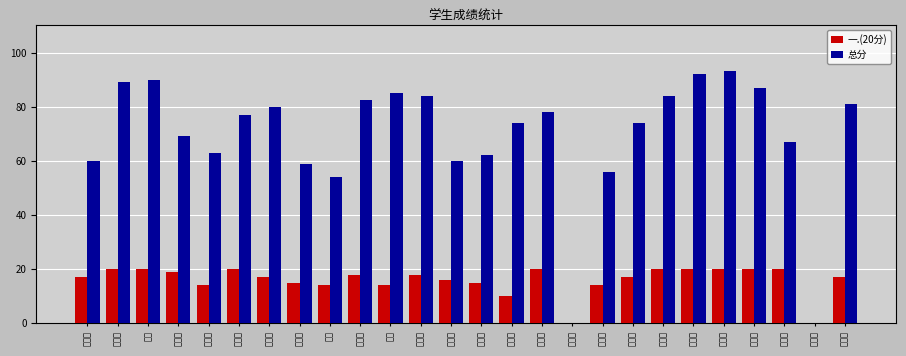

Reading left to right, what are all the values shown in this chart?

一.(20分): 马淼淼=17.0	刘雨格=20.0	李扬=20.0	王钰瑶=19.0	王雅桐=14.0	赵静涵=20.0	刘至善=17.0	程依林=15.0	仲恒=14.0	朱梦媛=18.0	程瑶=14.0	汪晓臻=18.0	张欣艺=16.0	何传慧=15.0	段淑文=10.0	赵祥宇=20.0	杜润霖=0.0	祁桂英=14.0	陈先发=17.0	张艺馨=20.0	刘晨冉=20.0	岳晓冉=20.0	沙宇轩=20.0	范子豪=20.0	黄向阳=0.0	冯超然=17.0
总分: 马淼淼=60.0	刘雨格=89.0	李扬=90.0	王钰瑶=69.0	王雅桐=63.0	赵静涵=77.0	刘至善=80.0	程依林=59.0	仲恒=54.0	朱梦媛=82.5	程瑶=85.0	汪晓臻=84.0	张欣艺=60.0	何传慧=62.0	段淑文=74.0	赵祥宇=78.0	杜润霖=0.0	祁桂英=56.0	陈先发=74.0	张艺馨=84.0	刘晨冉=92.0	岳晓冉=93.0	沙宇轩=87.0	范子豪=67.0	黄向阳=0.0	冯超然=81.0